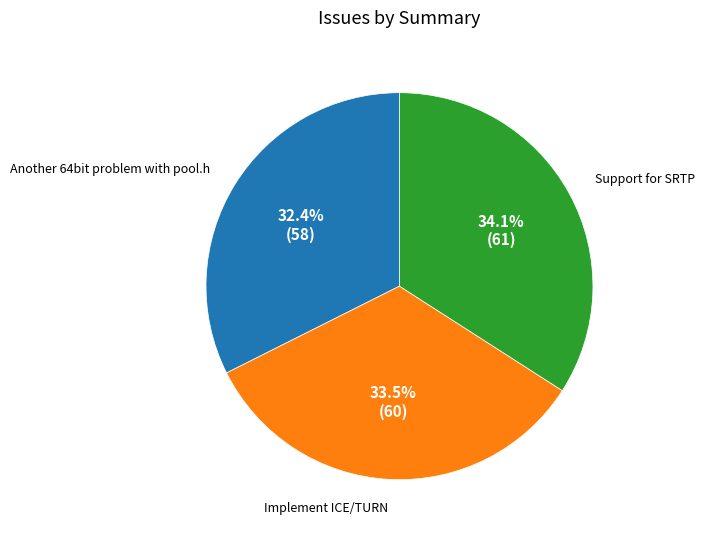

Is there a majority slice in this chart?

No